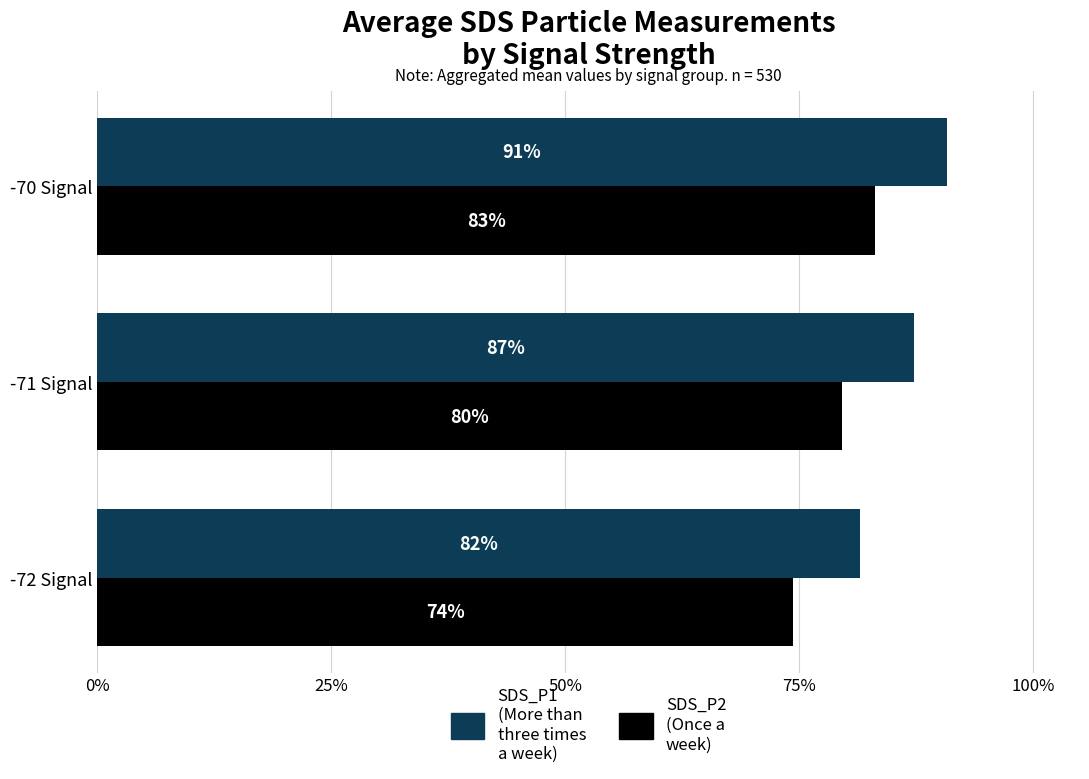

What is the minimum value shown in the chart?

74.3